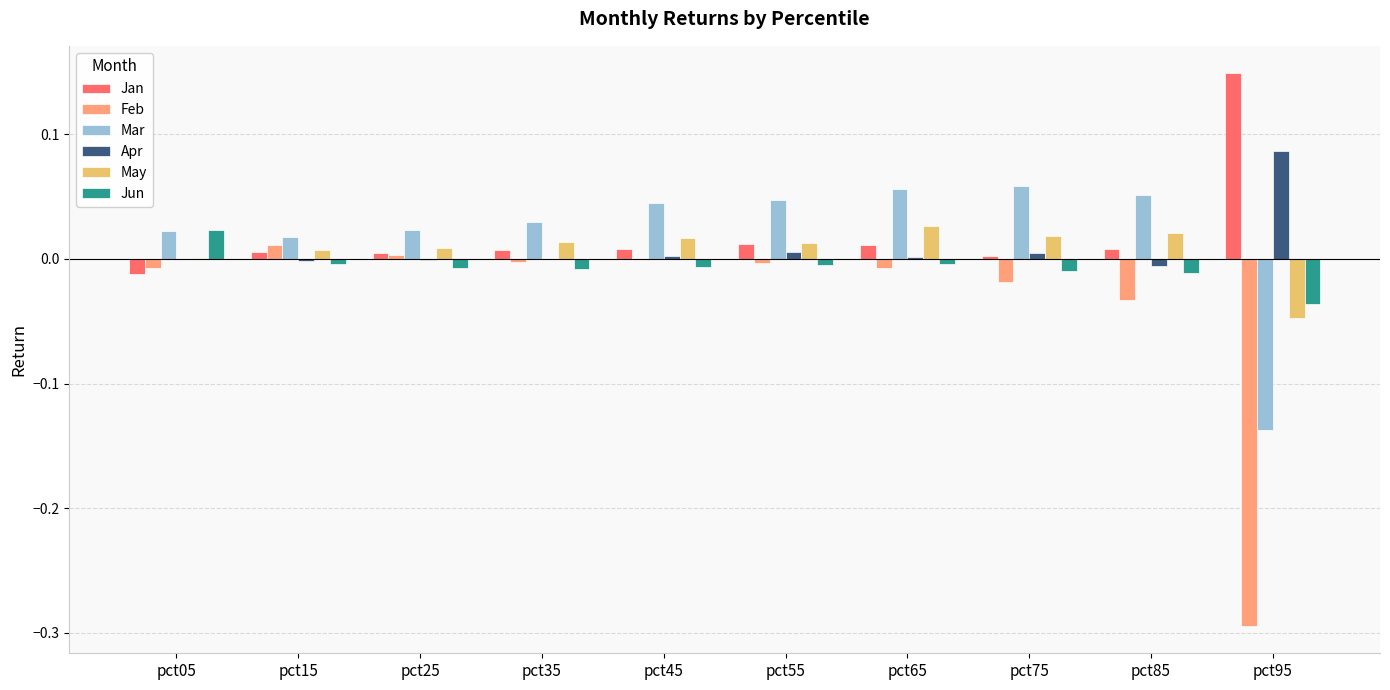

How many groups of bars are there?

10